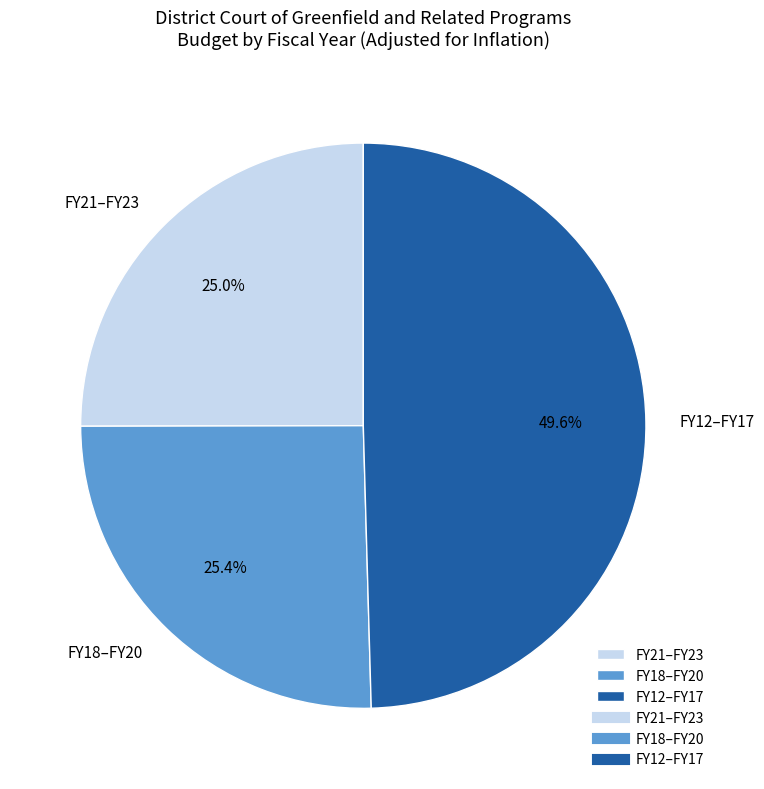

Does FY12–FY17 account for over 50% of the chart?

No